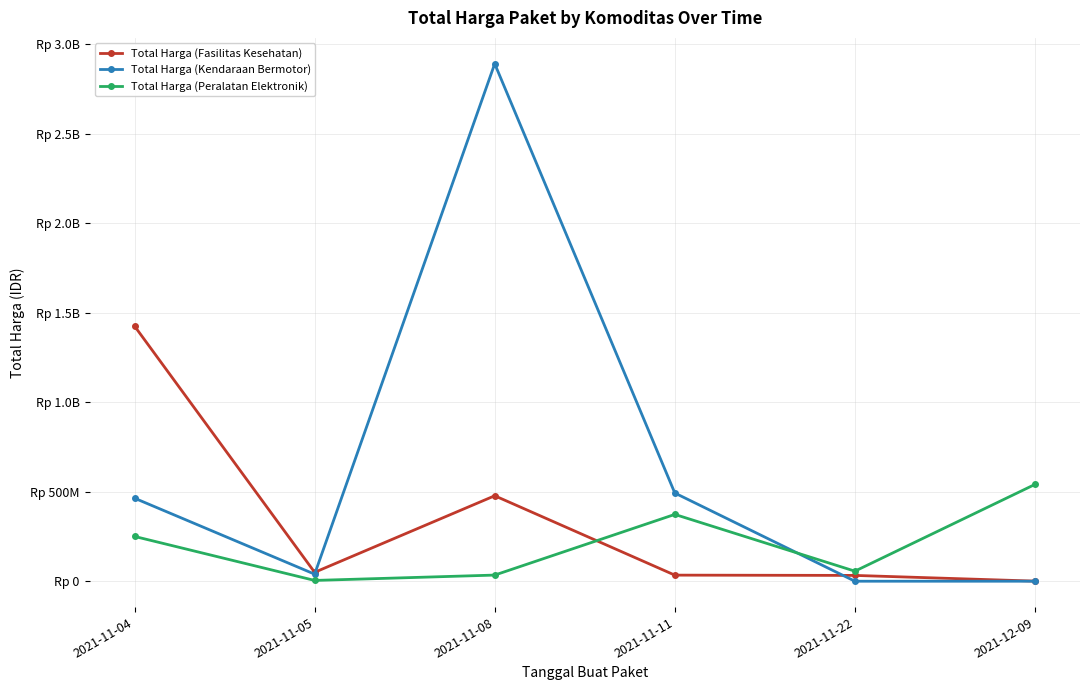

Reading left to right, transcribe all the data shown in this chart.

Total Harga (Fasilitas Kesehatan): 1425867900	49730040	477600000	34000000	32441200	577875
Total Harga (Kendaraan Bermotor): 464002100	39440000	2892122000	493000000	0	0
Total Harga (Peralatan Elektronik): 250350000	4350000	34292000	373404000	56152800	541071000